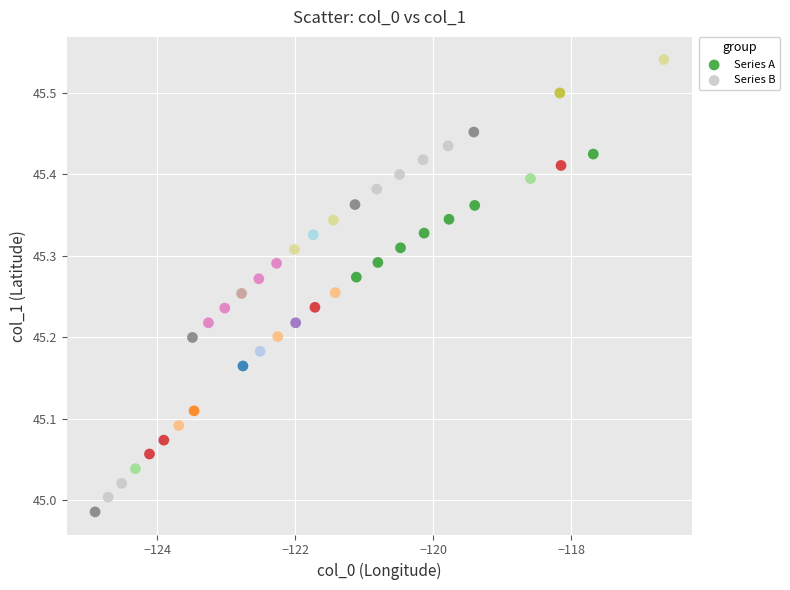

Which series contains the lowest Y value?

Series B